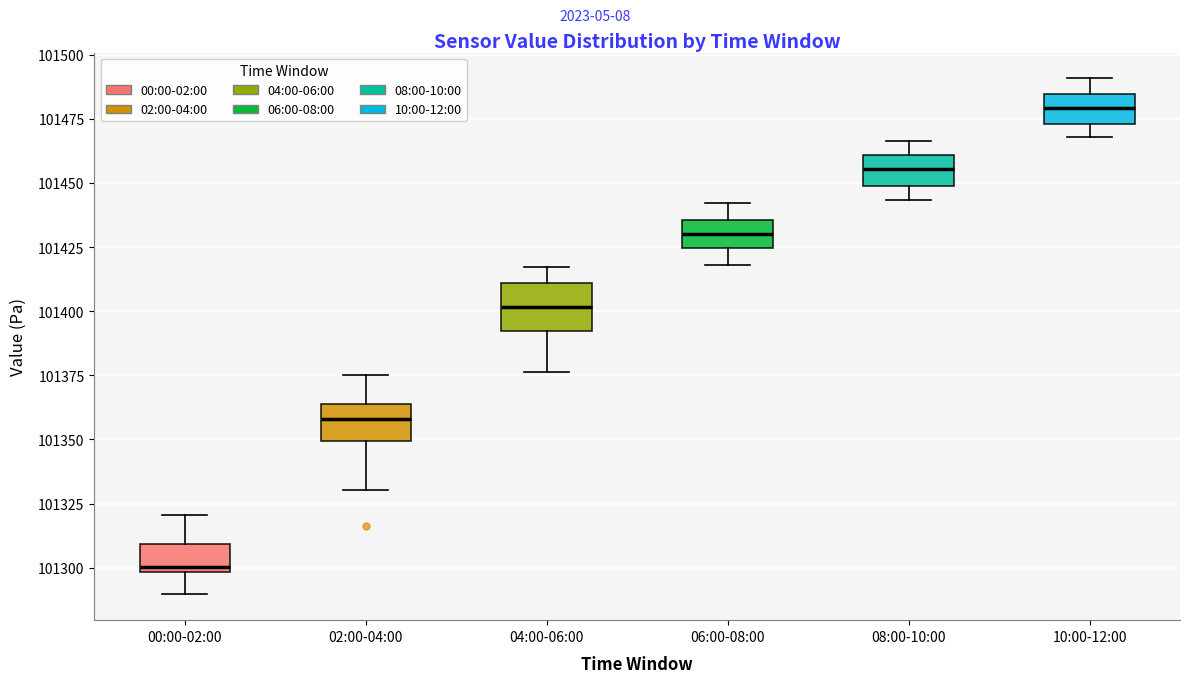

Reading left to right, read every box against the y-axis: the position of its median line, the range the box covers, and the ends of its whiskers. The values are not printed on the chart, so give them approximately, as read against the axis.

00:00-02:00: median 101300 (just above the box's lower edge), box 101300 to 101310, whiskers 101290 to 101320
02:00-04:00: median 101360, box 101350 to 101365, whiskers 101330 to 101375
04:00-06:00: median 101400, box 101390 to 101410, whiskers 101375 to 101415
06:00-08:00: median 101430, box 101425 to 101435, whiskers 101420 to 101440
08:00-10:00: median 101455, box 101450 to 101460, whiskers 101445 to 101465
10:00-12:00: median 101480, box 101475 to 101485, whiskers 101470 to 101490